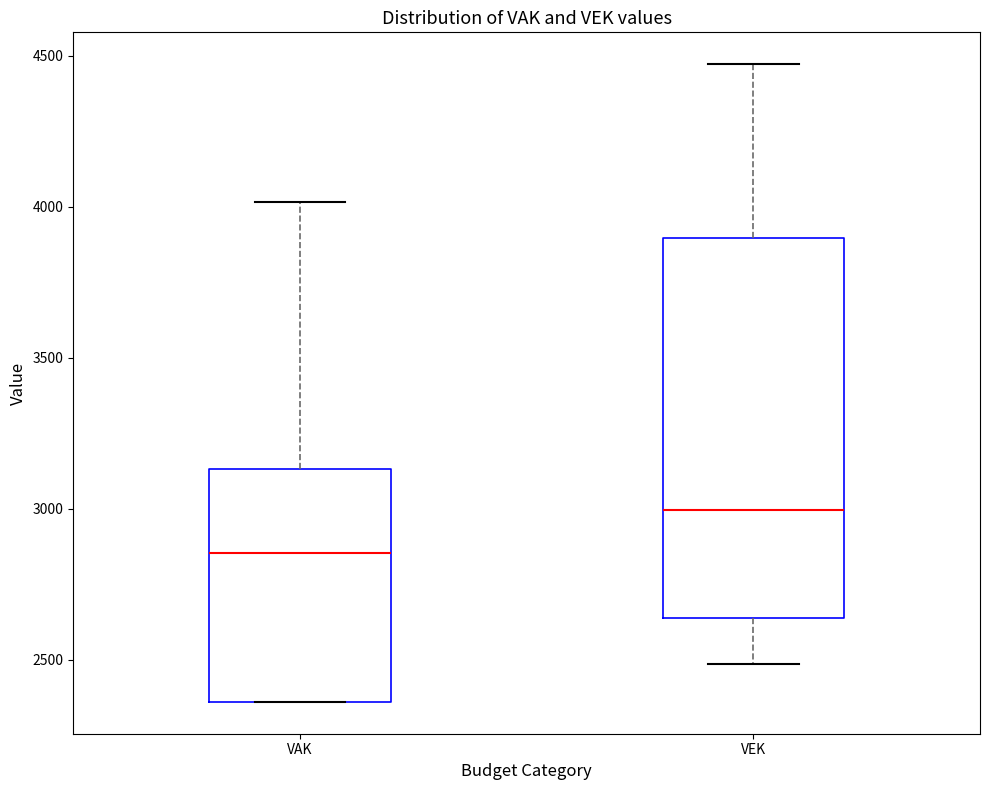

Reading left to right, read every box against the y-axis: the position of its median line, the range the box covers, and the ends of its whiskers. The values are not printed on the chart, so give them approximately, as read against the axis.

VAK: median 2850, box 2350 to 3150, whiskers 2350 to 4000
VEK: median 3000, box 2650 to 3900, whiskers 2500 to 4450